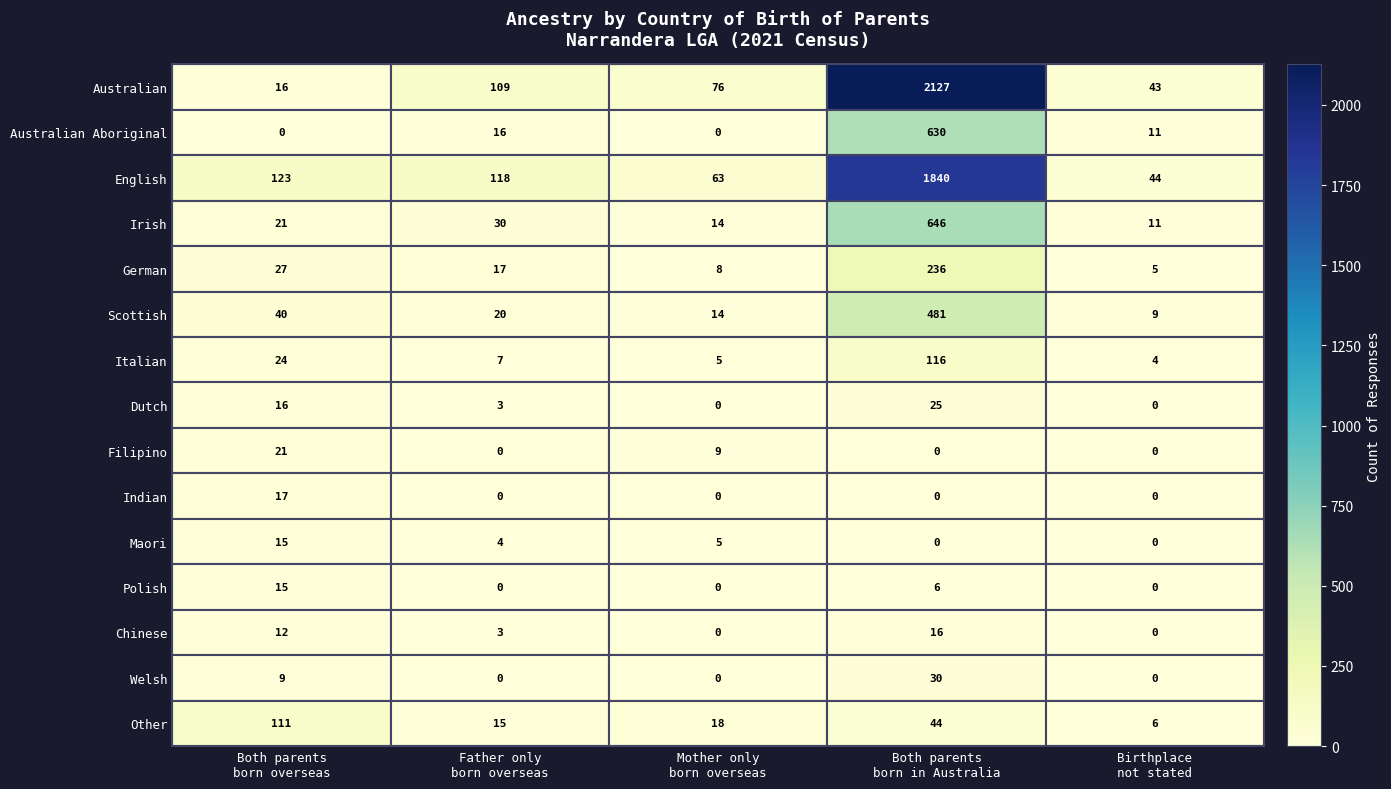

Which series has the largest range (max minus min)?

Australian